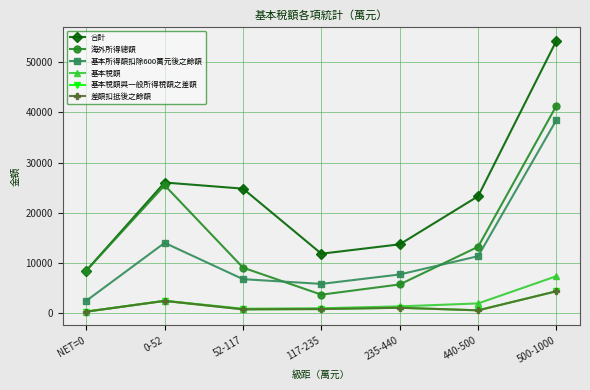

What is the difference between the 基本稅額 values at NET=0 and 52-117?

579